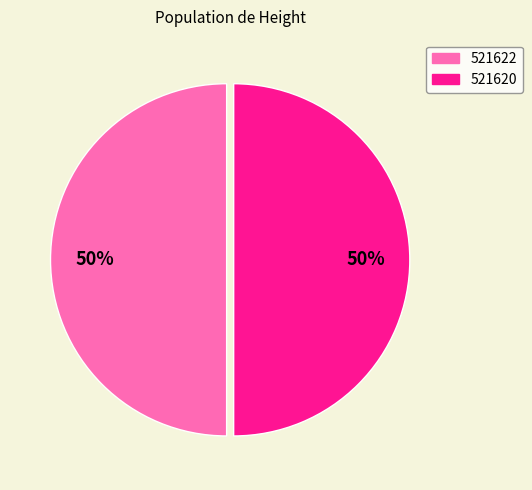

Approximately how many times larger is the value at 521622 compared to 521620?

1.0